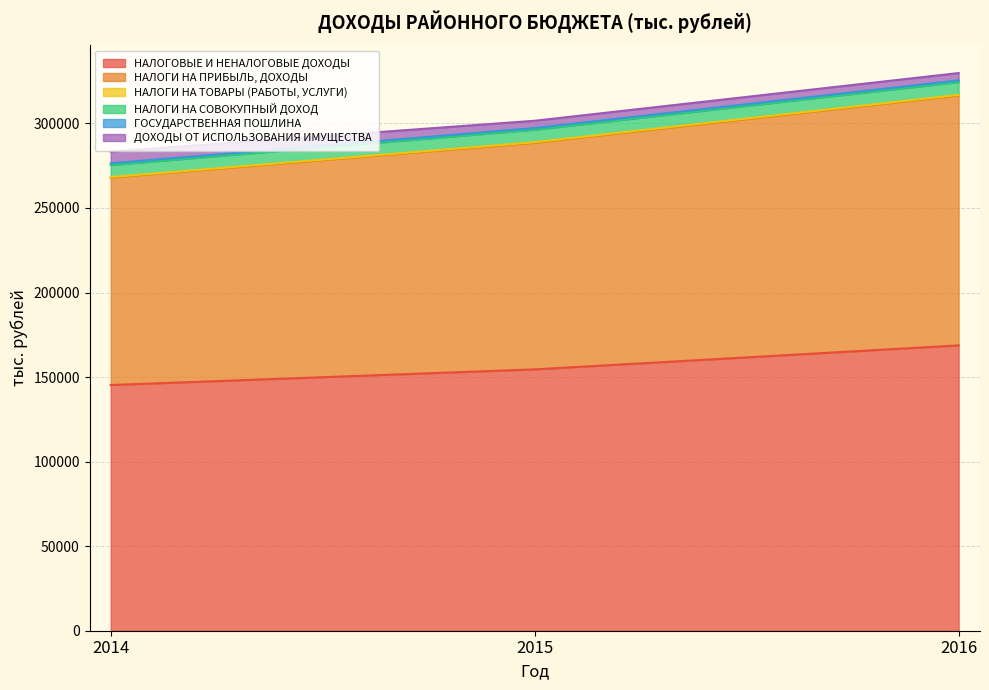

How many values in the НАЛОГИ НА СОВОКУПНЫЙ ДОХОД series exceed 297286?

1